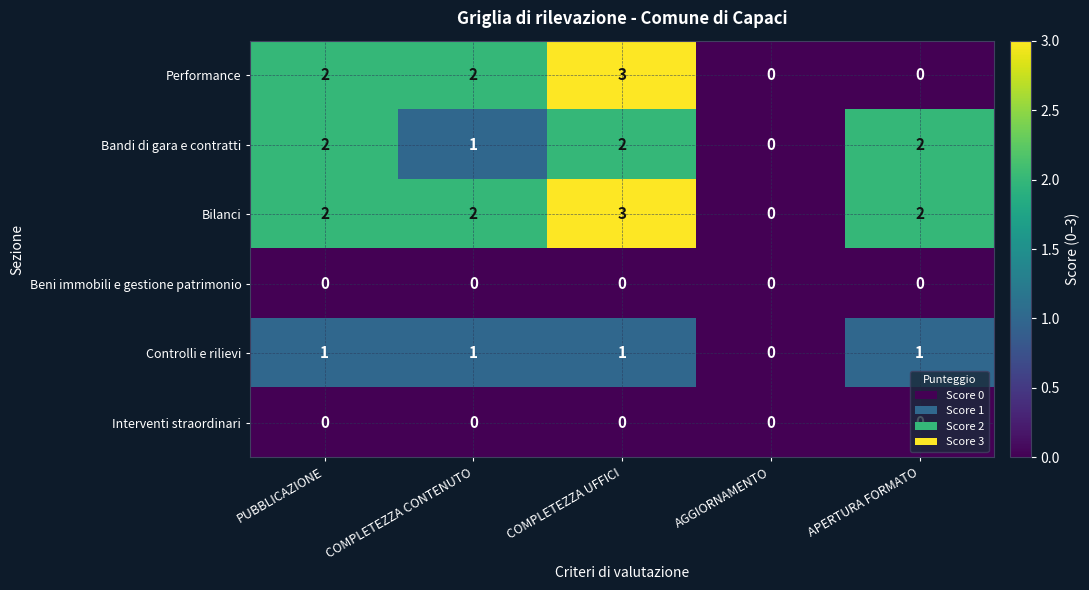

Between COMPLETEZZA CONTENUTO and APERTURA FORMATO, which series saw the biggest shift?

Performance